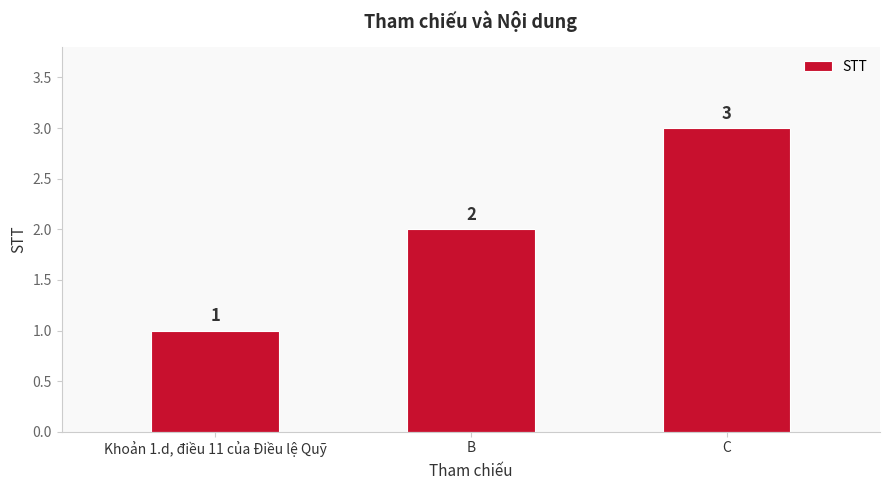

What is the sum of the values at B and C?

5